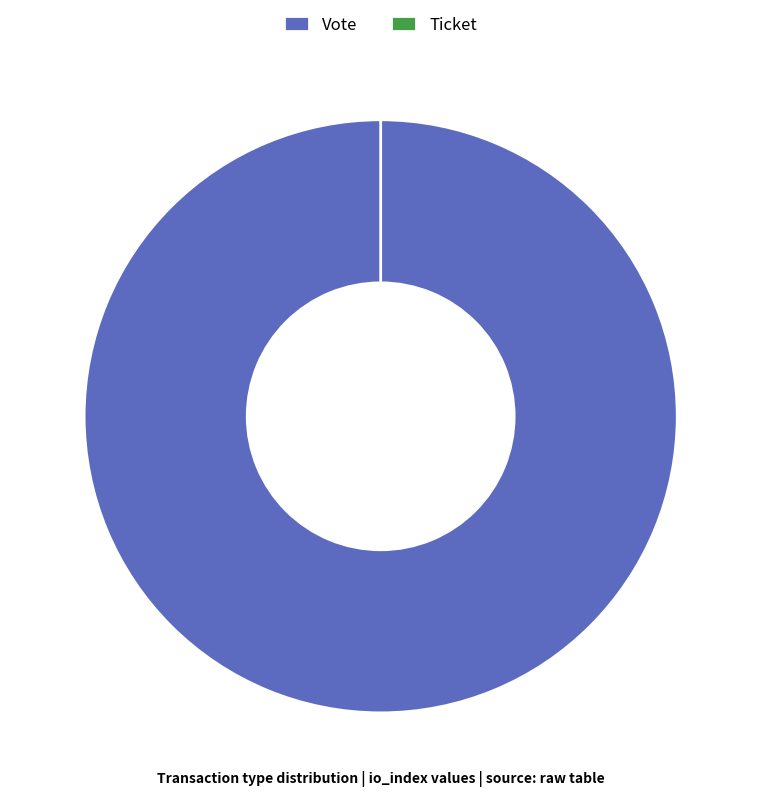

How many slices are in this pie chart?

2